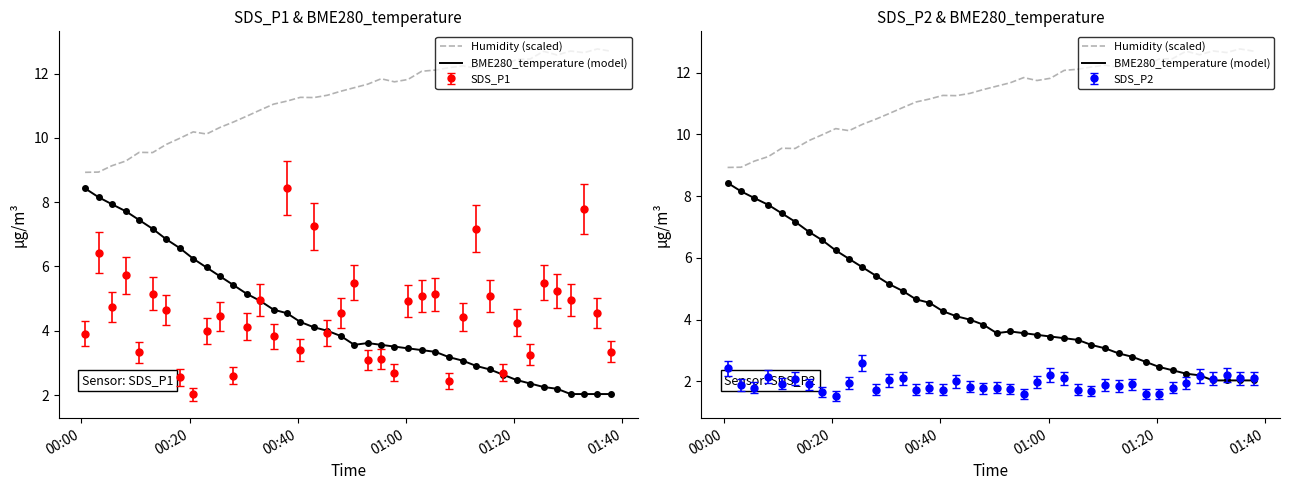

At which category is the sum across all series the highest?

00:00